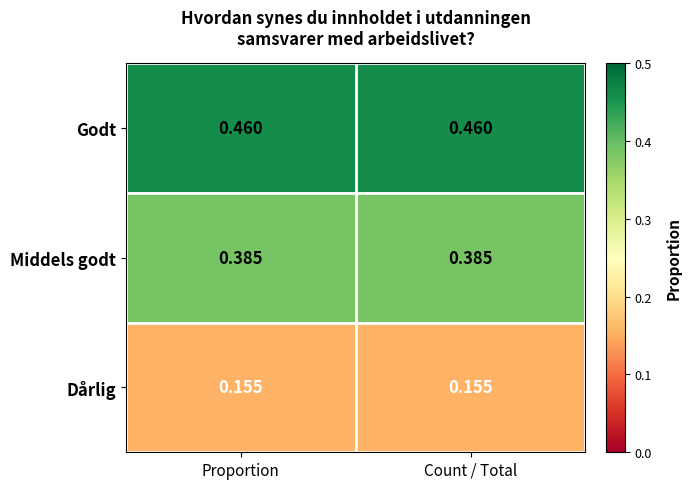

Is the value of Dårlig at Count / Total greater than the value of Middels godt at Count / Total?

No